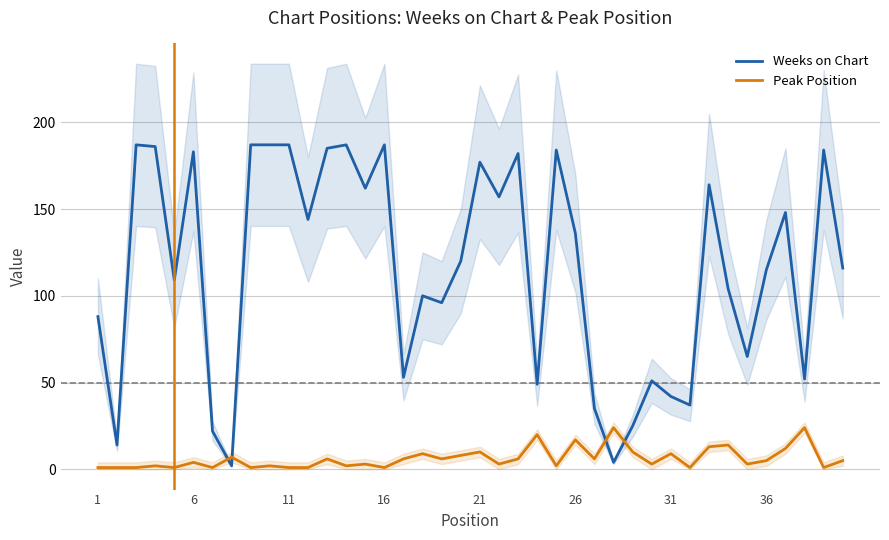

The Weeks on Chart series shows 25 at 31. True or false?

False